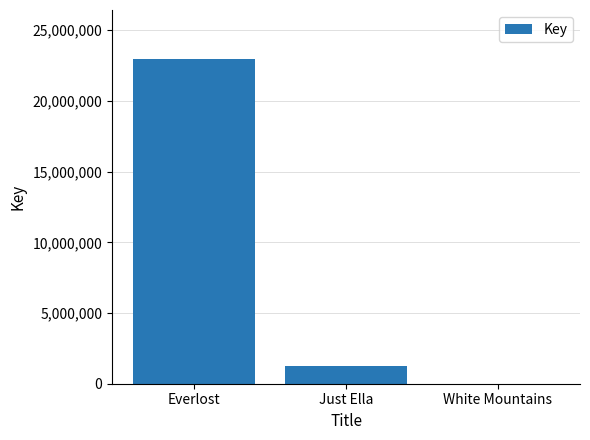

Which has a higher value, Everlost or White Mountains?

Everlost